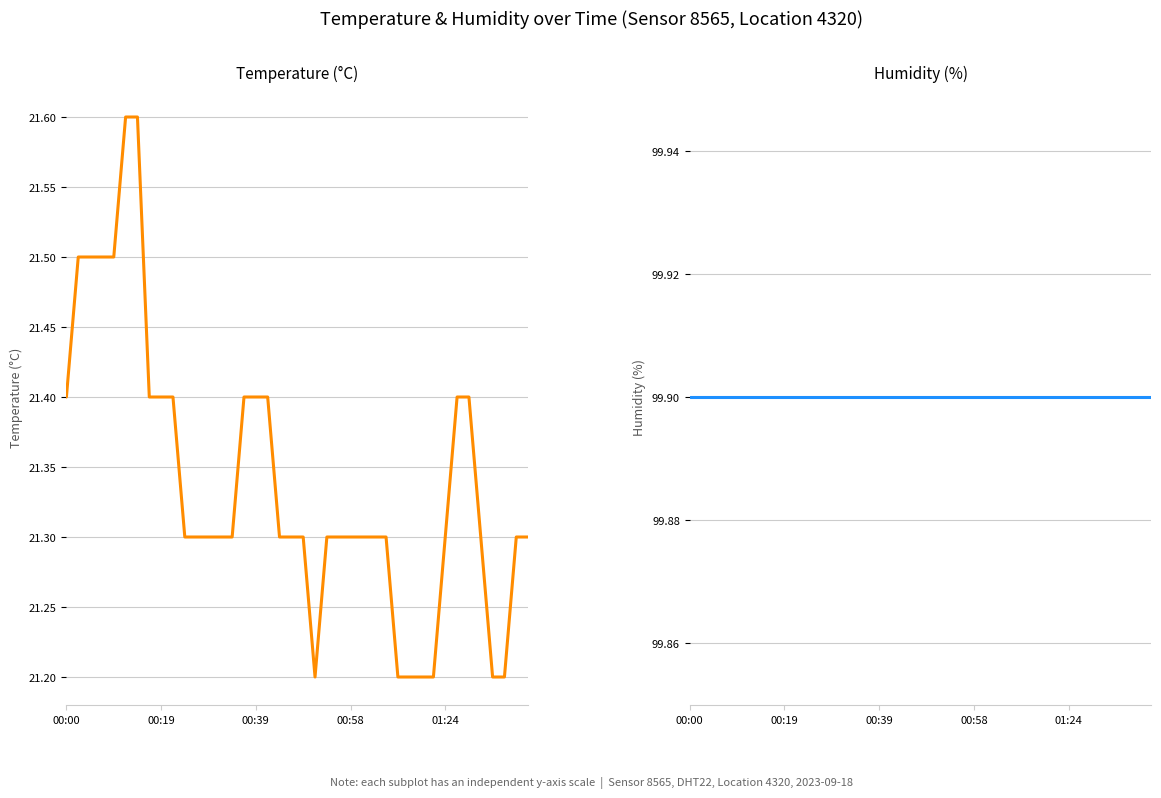

Which series has the largest total across all categories?

humidity